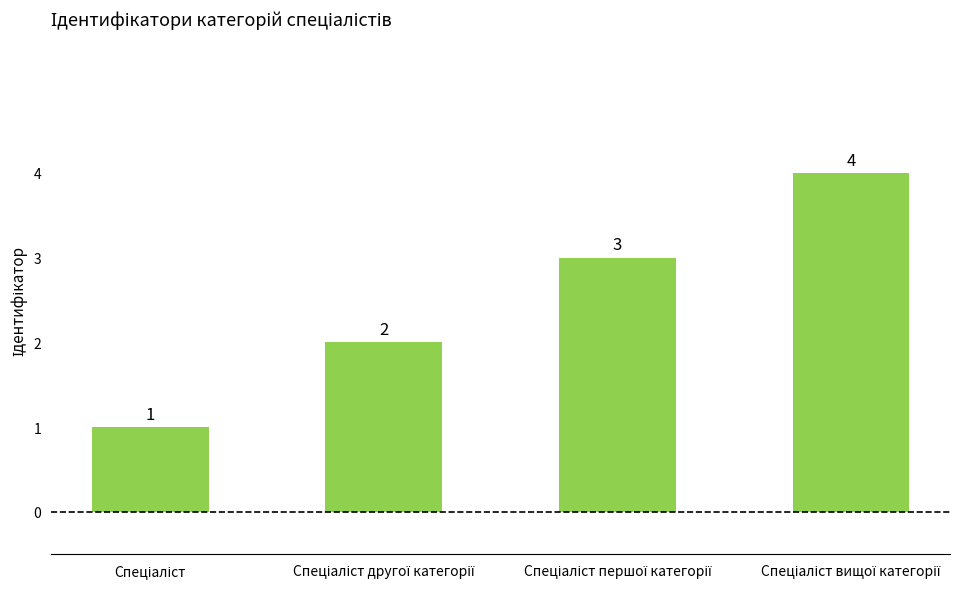

What is the greatest value displayed?

4